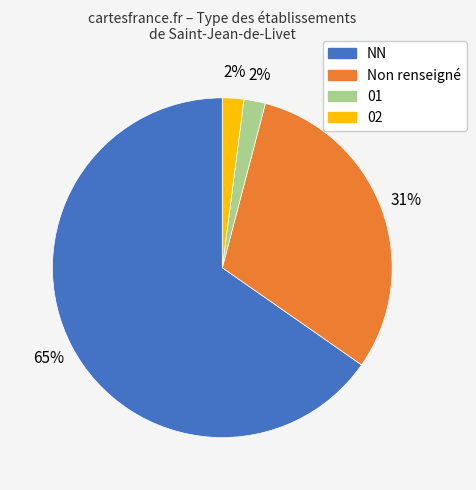

Is there a majority slice in this chart?

Yes